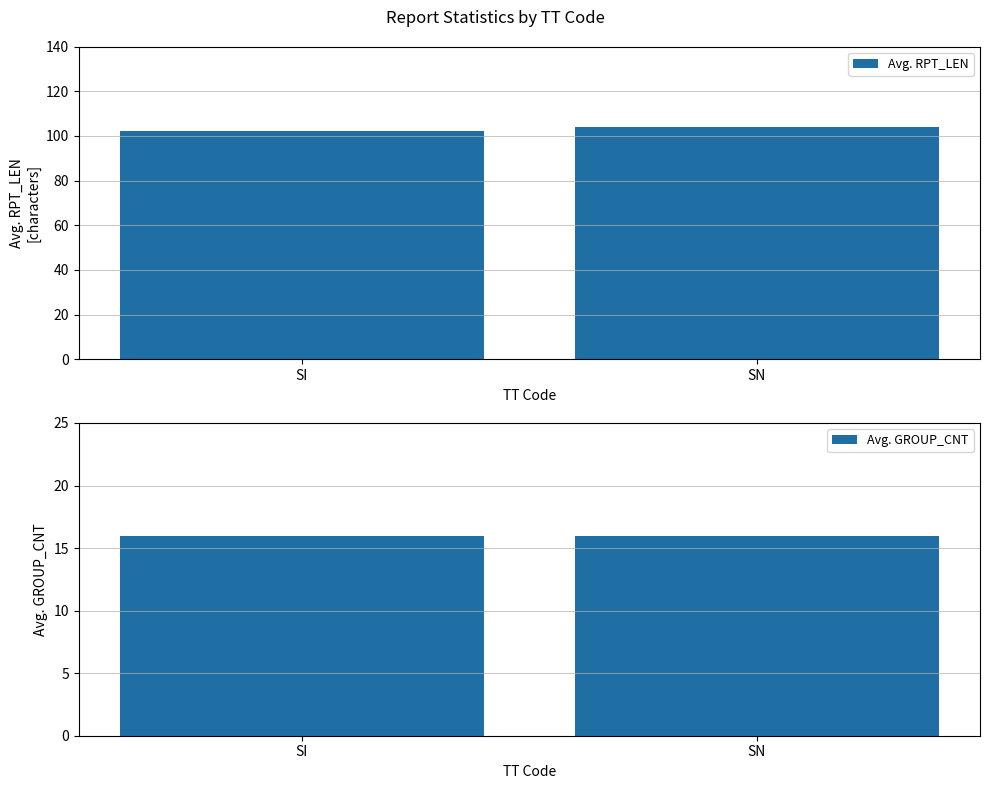

Is the value of Avg. RPT_LEN at SI greater than the value of Avg. GROUP_CNT at SN?

Yes